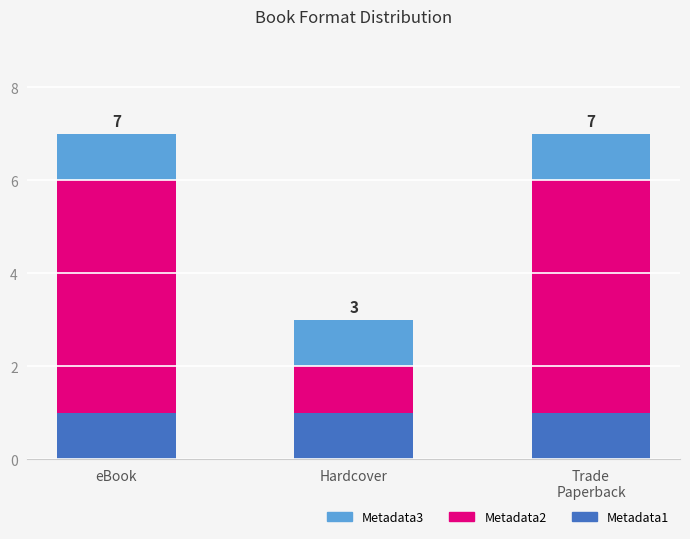

The value of Metadata1 at eBook is 2. True or false?

False